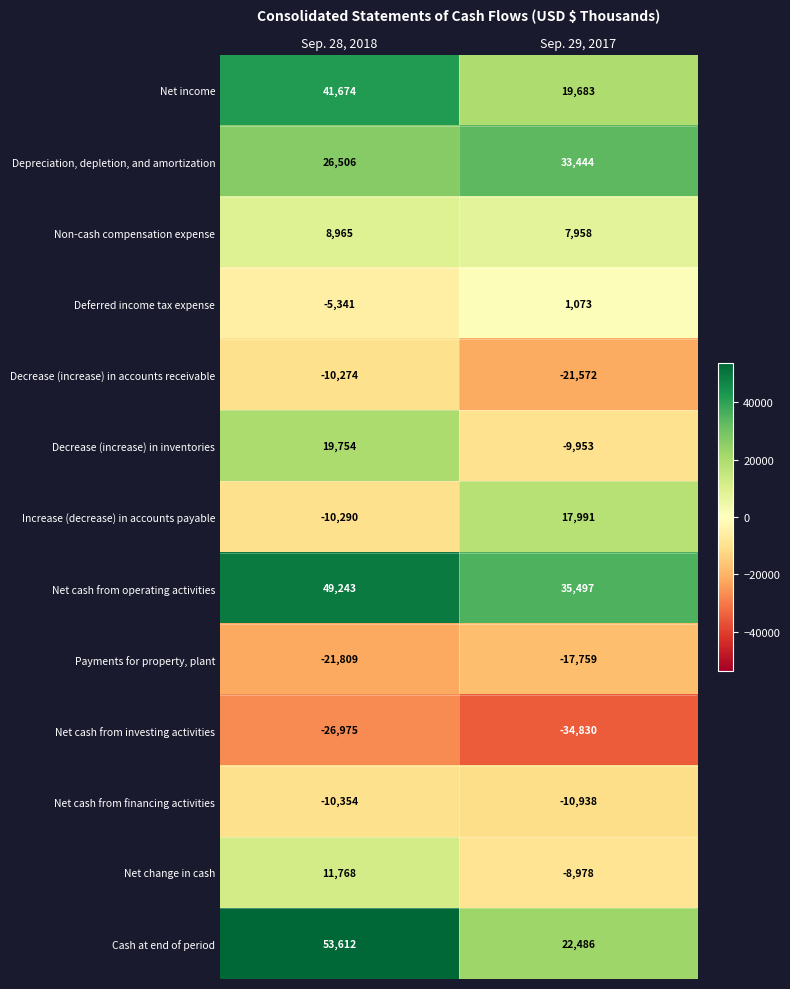

Rank the categories by Net cash from operating activities value from lowest to highest.

Sep. 29, 2017, Sep. 28, 2018